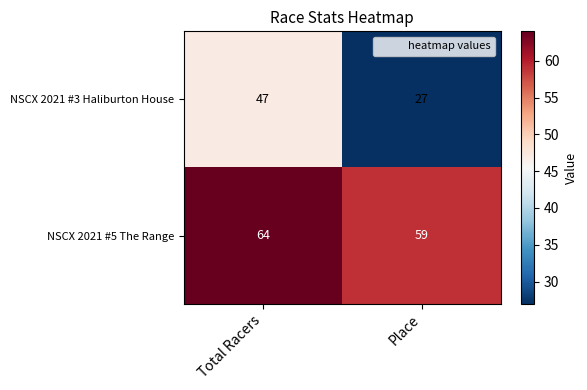

What is the minimum value shown in the chart?

27